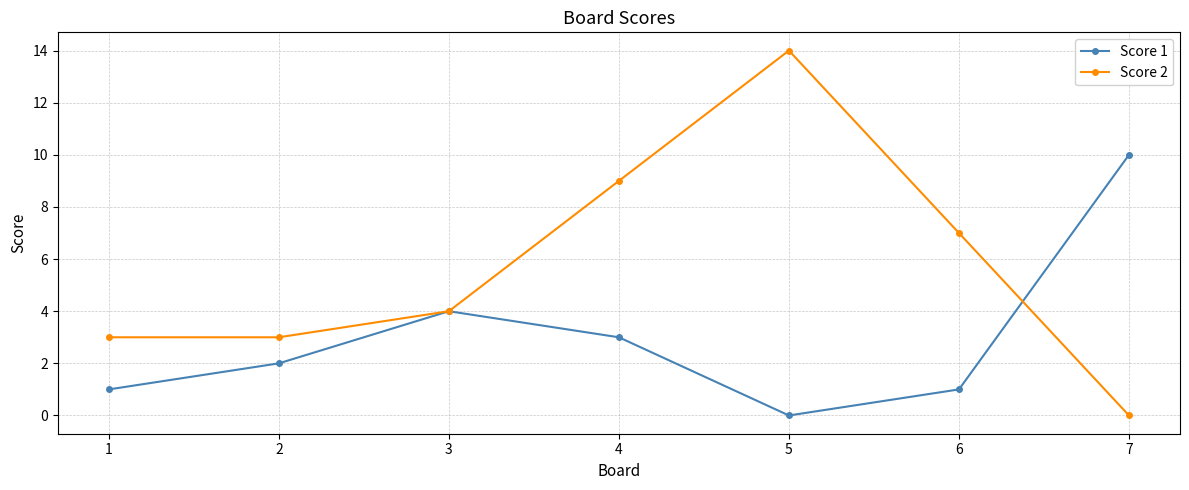

In Score 1, how many points are higher than both neighbors (excluding endpoints)?

1